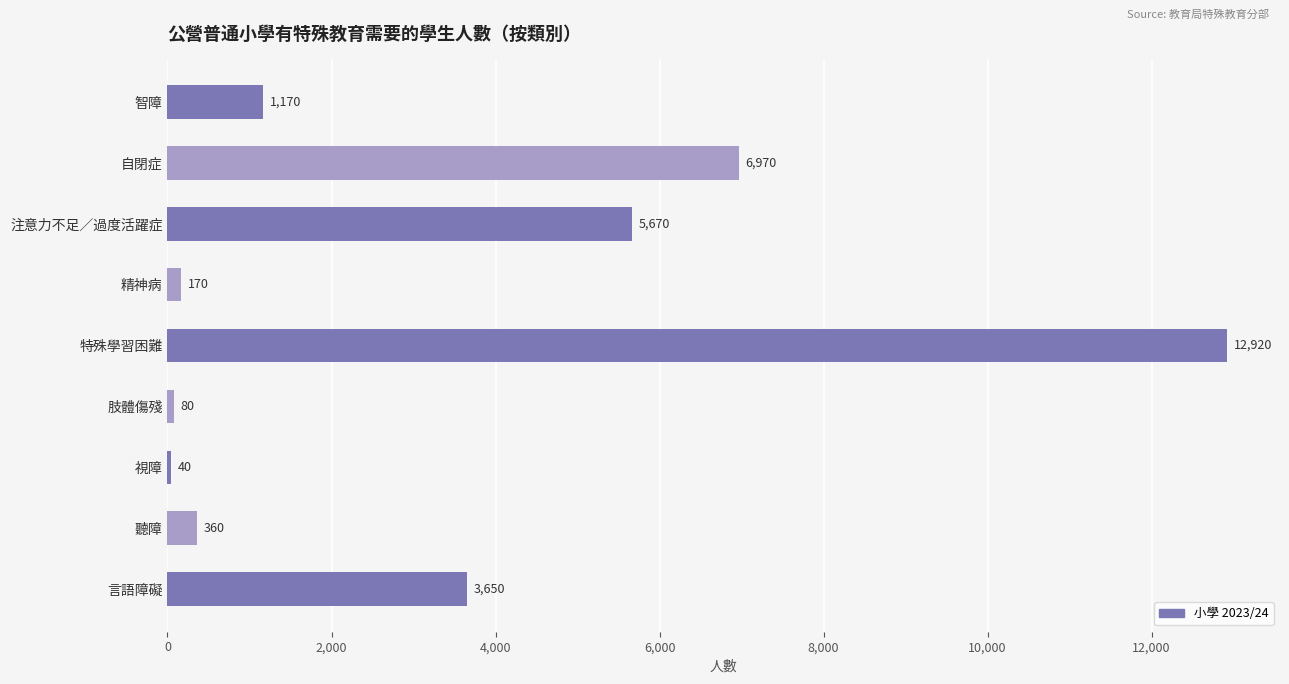

Does the chart contain stacked bars?

No